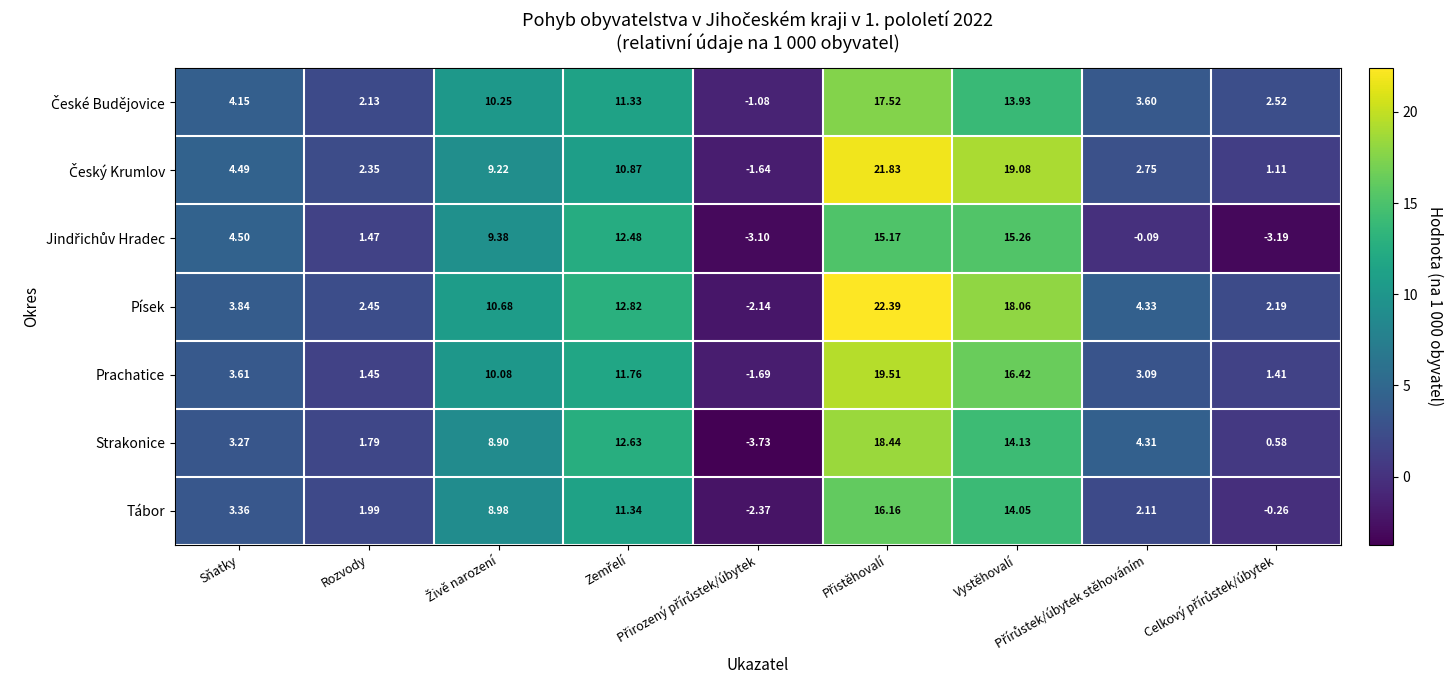

Which series has the largest total across all categories?

Písek